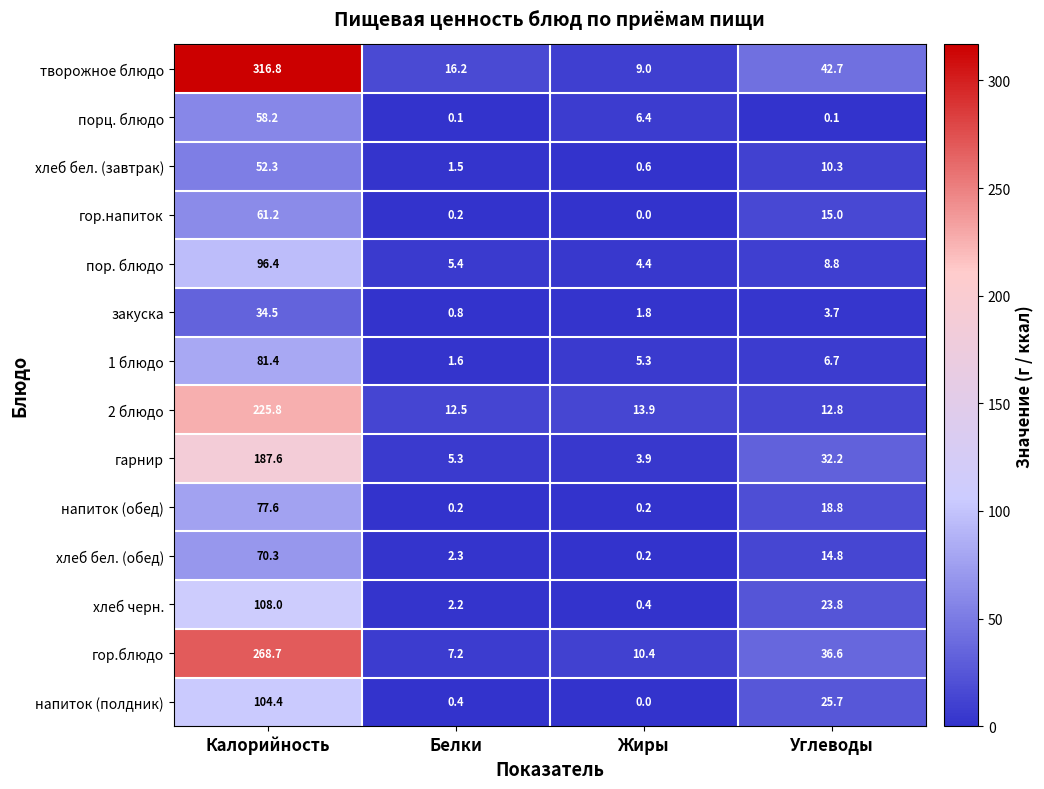

What is the minimum value for 1 блюдо?

1.6